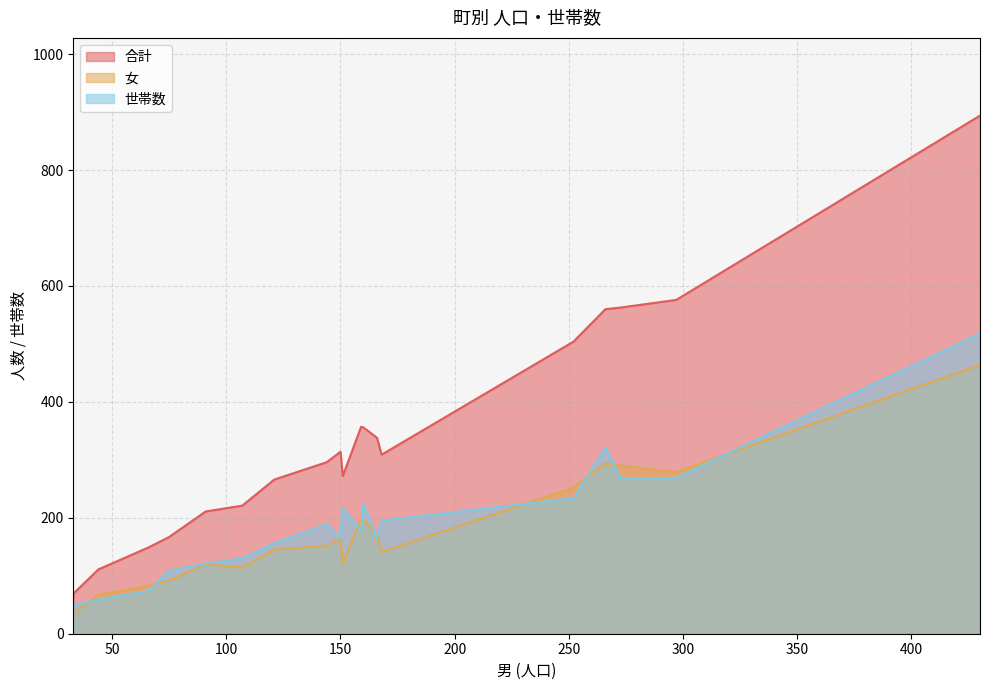

In 女, how many points are lower than both neighbors (excluding endpoints)?

6